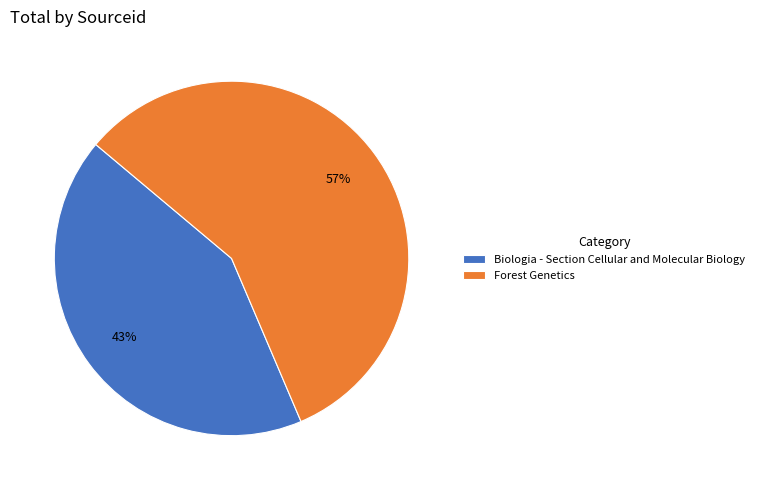

To the nearest percent, what is the average slice percentage?

50%